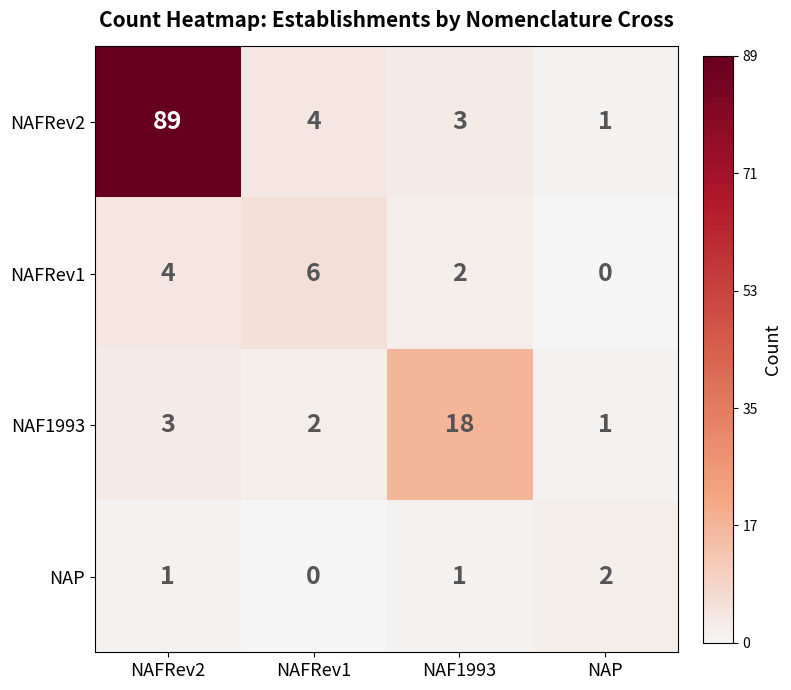

Which label corresponds to the largest value in the chart?

NAFRev2